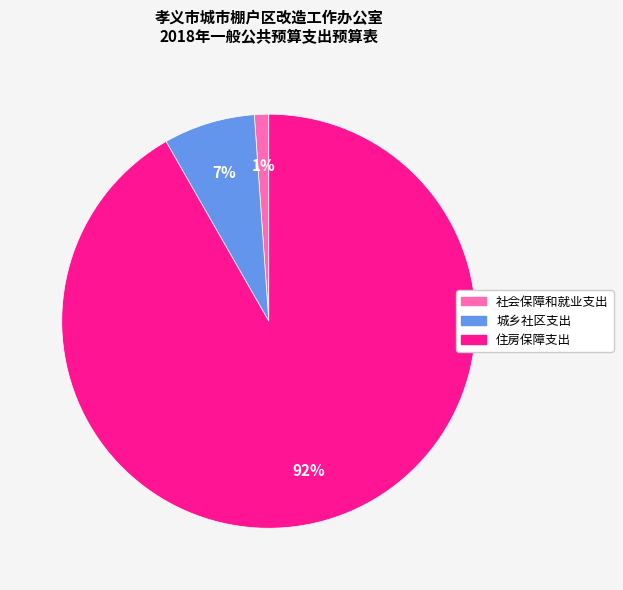

To the nearest percent, what percentage of the pie is 住房保障支出?

92%